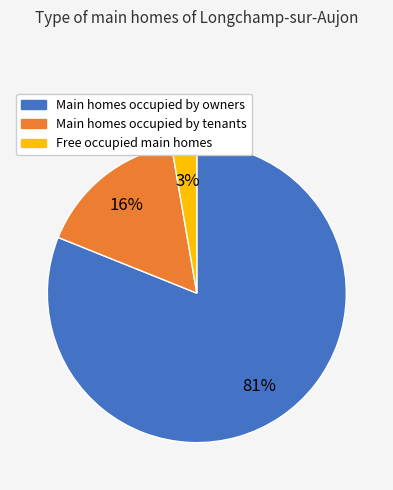

To the nearest percent, what is the average slice percentage?

33%